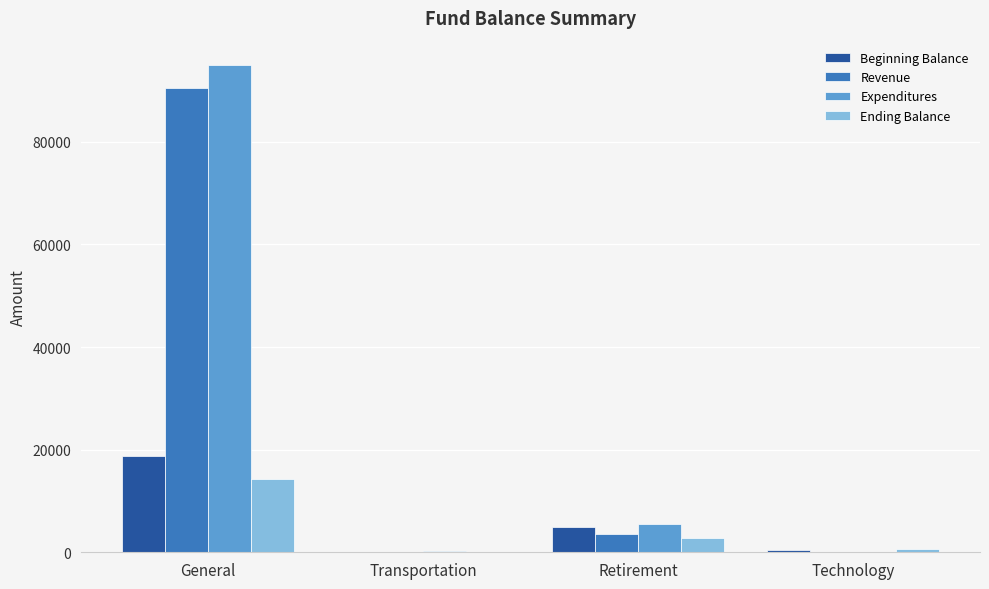

The value of Expenditures at Technology is 0.0. True or false?

True